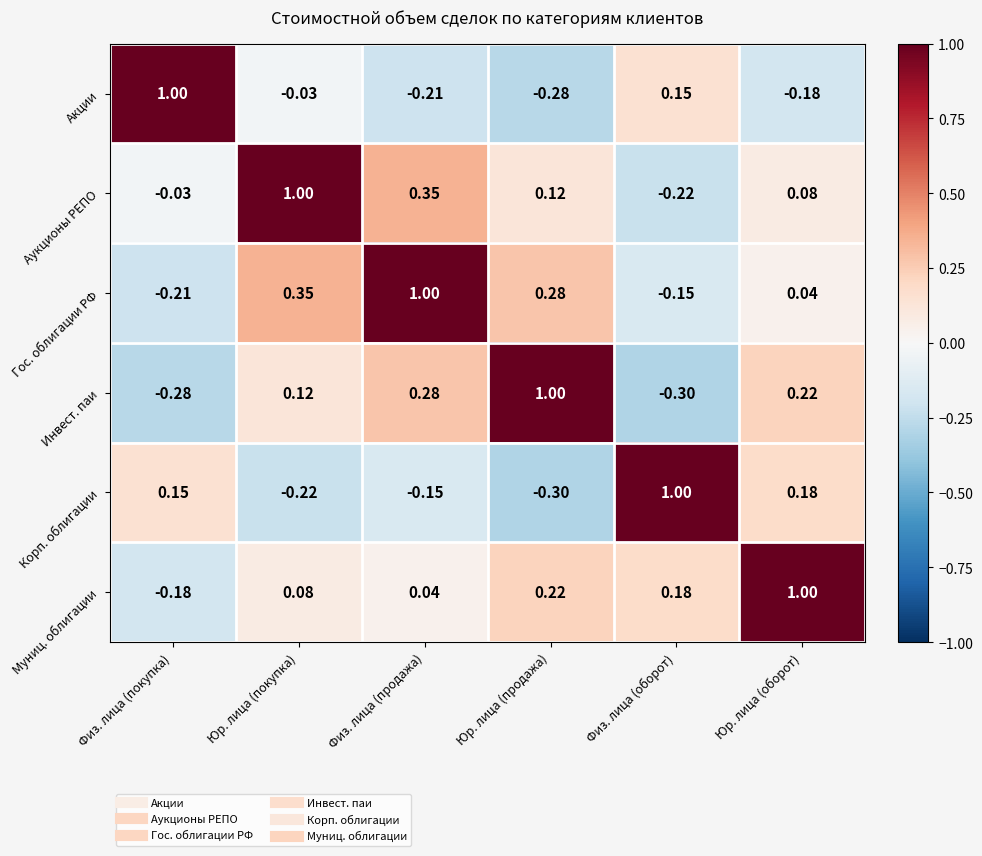

Where does the Гос. облигации РФ series first go above 0?

Юр. лица (покупка)